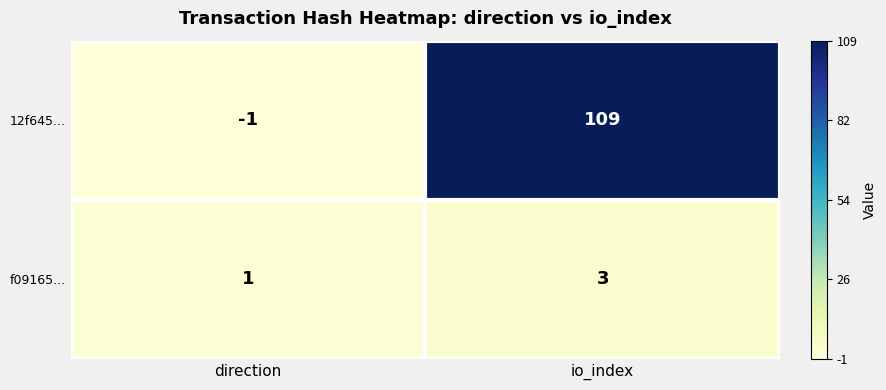

At which category does the chart reach its peak across all series?

io_index